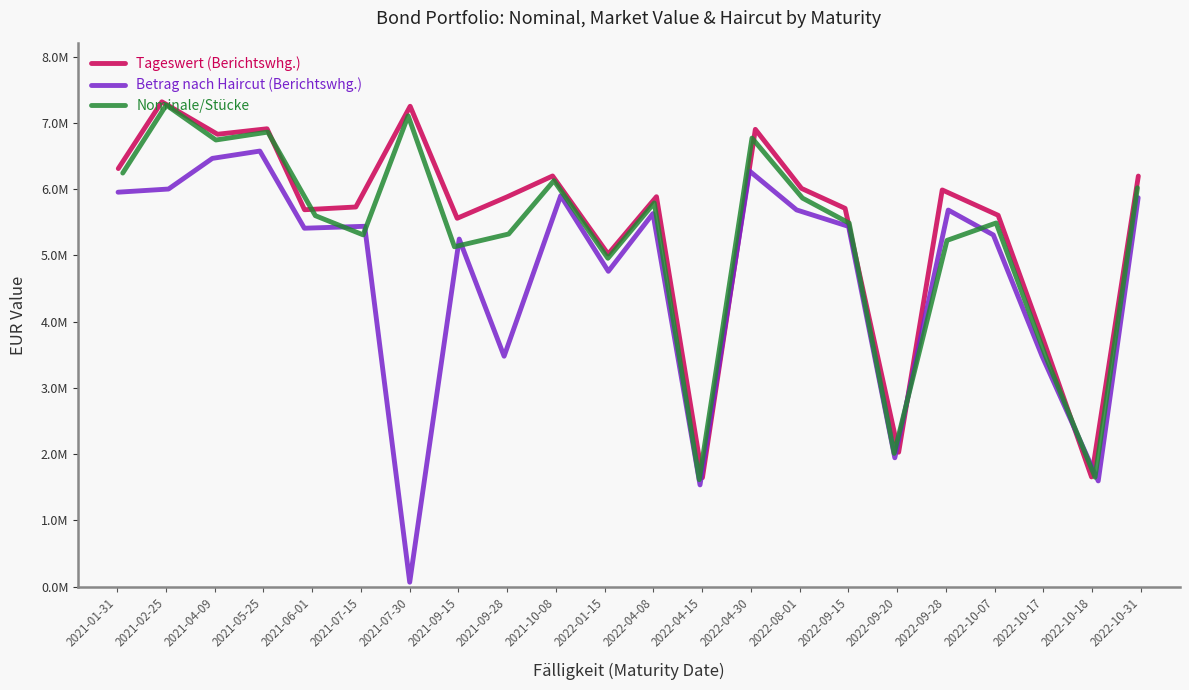

What is the difference between the maximum and minimum values in the Betrag nach Haircut (Berichtswhg.) series?

6506895.1